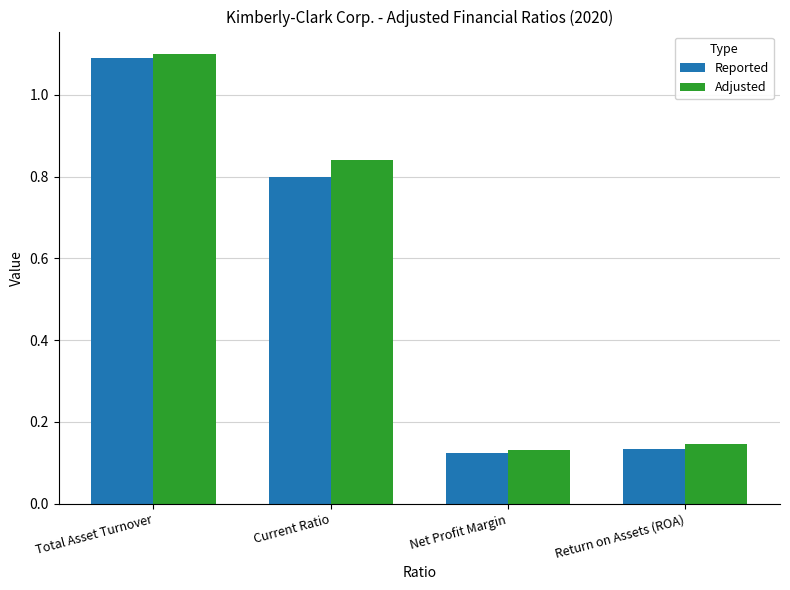

The value of Adjusted at Total Asset Turnover is 0.3. True or false?

False